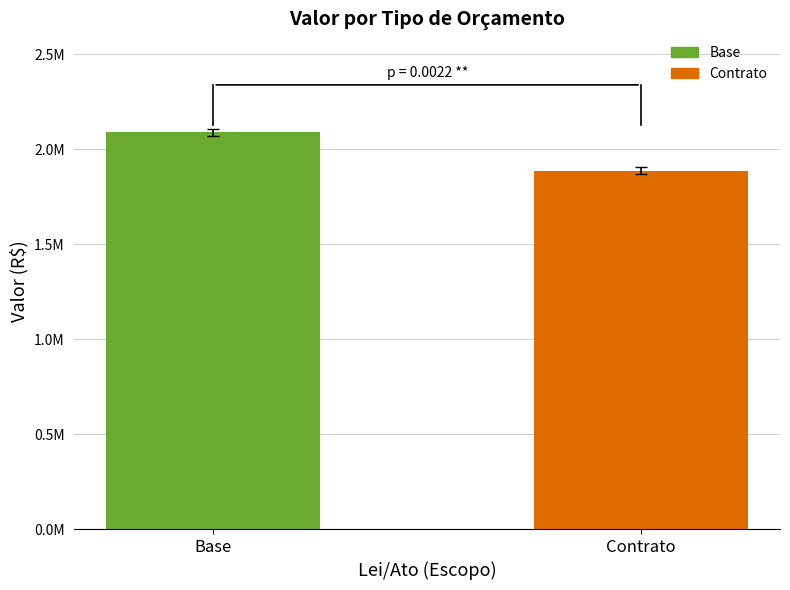

How many values are below 2087292?

1